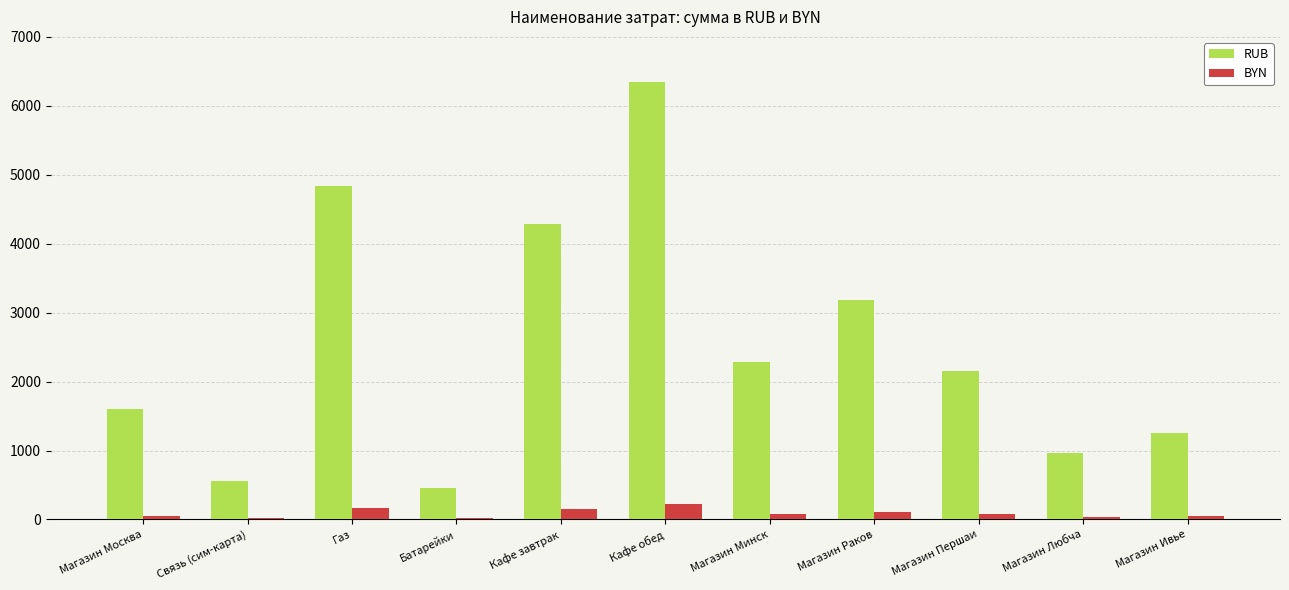

What is the highest value of the BYN series?

219.0